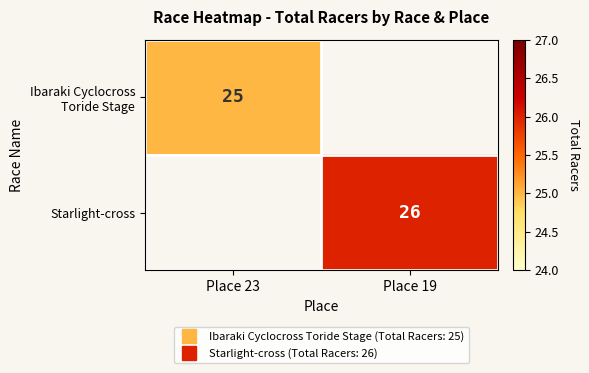

What is the sum of all Starlight-cross values?

26